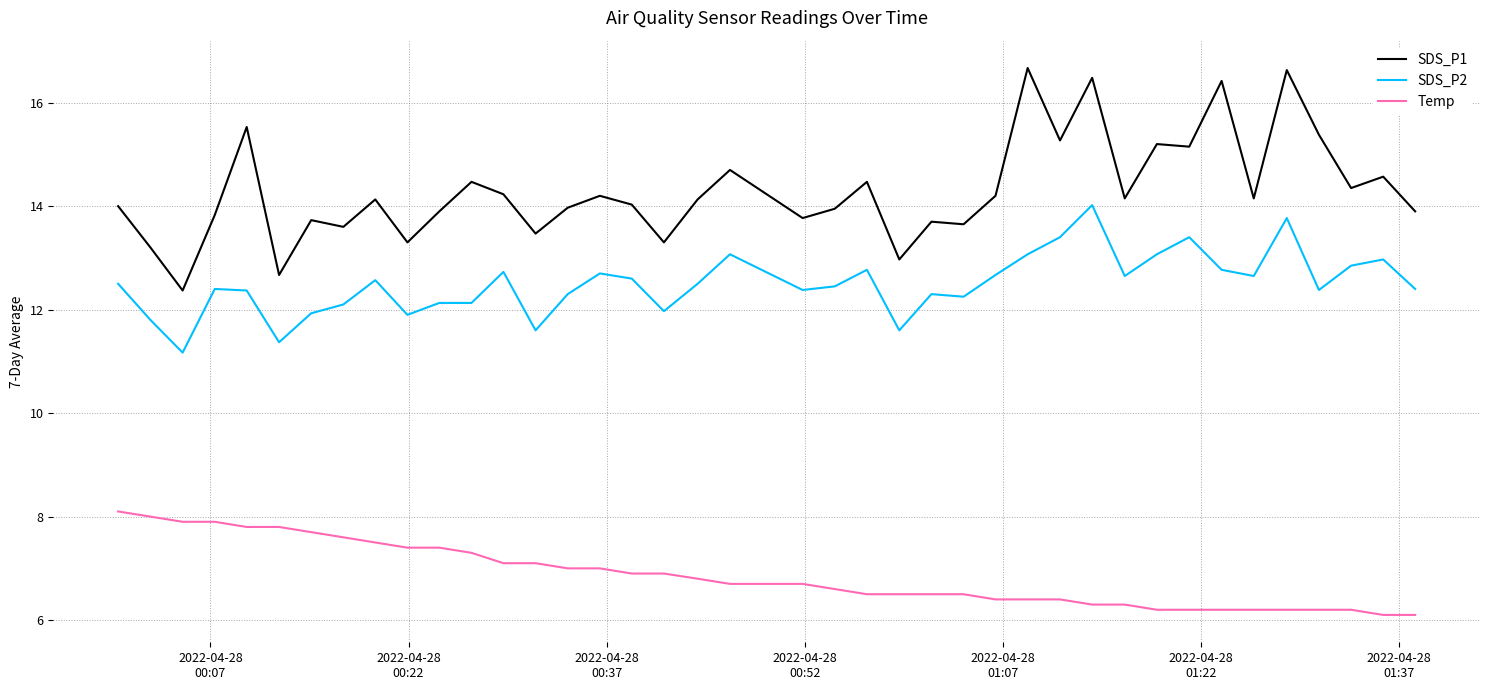

True or false: Temp and SDS_P1 cross at least once.

False